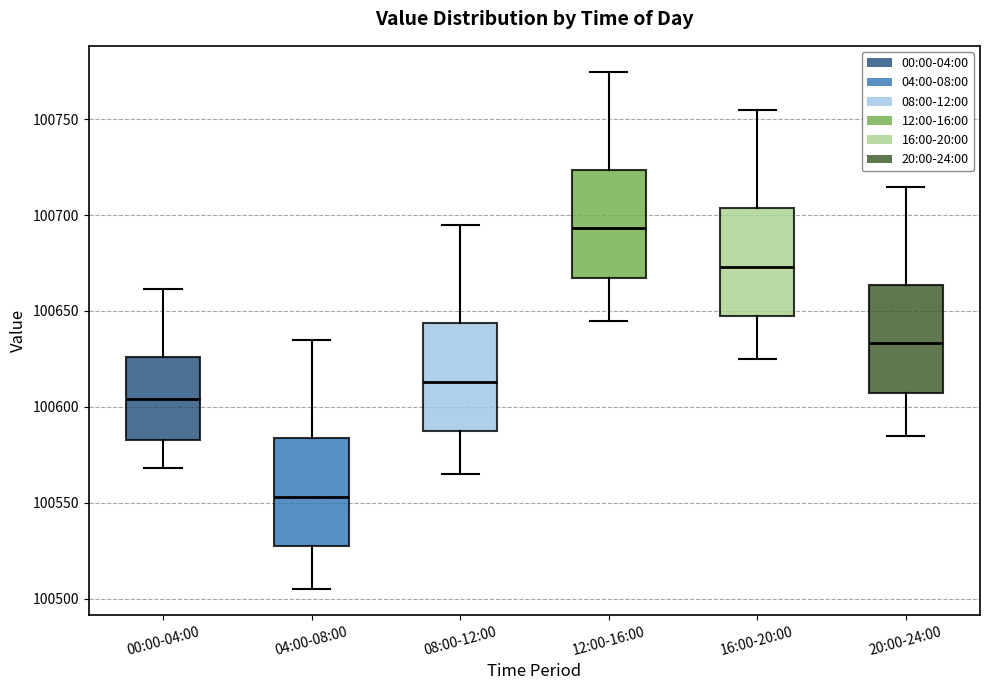

Reading left to right, transcribe this box plot: for each box, give where its median line is, the range the box spans, and where its two whiskers end, as read against the y-axis. The values are not printed on the chart, so give them approximately, as read against the axis.

00:00-04:00: median 100605, box 100585 to 100625, whiskers 100570 to 100660
04:00-08:00: median 100555, box 100525 to 100585, whiskers 100505 to 100635
08:00-12:00: median 100615, box 100585 to 100645, whiskers 100565 to 100695
12:00-16:00: median 100695, box 100665 to 100725, whiskers 100645 to 100775
16:00-20:00: median 100675, box 100645 to 100705, whiskers 100625 to 100755
20:00-24:00: median 100635, box 100605 to 100665, whiskers 100585 to 100715